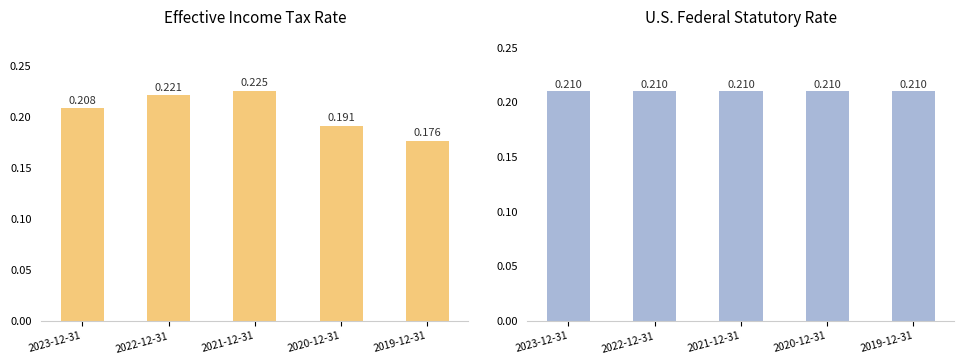

What is the sum of the U.S. Federal Statutory Rate values at 2021-12-31 and 2019-12-31?

0.4